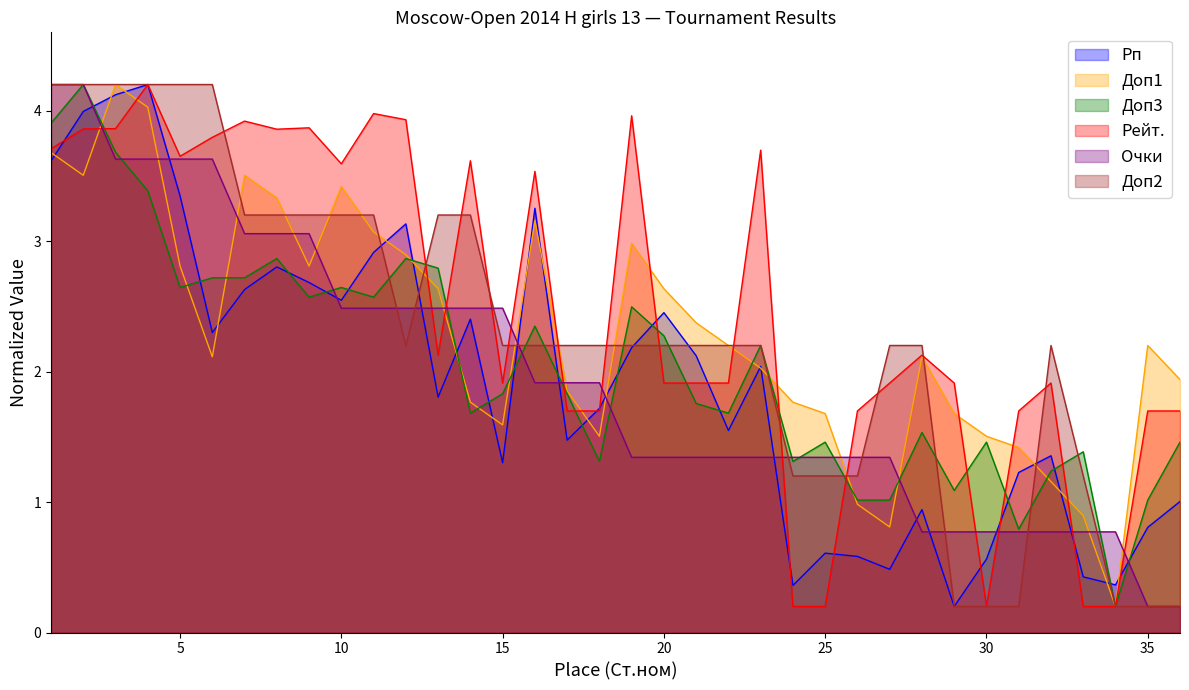

What is the sum of the Очки values at 8 and 11?

5.5